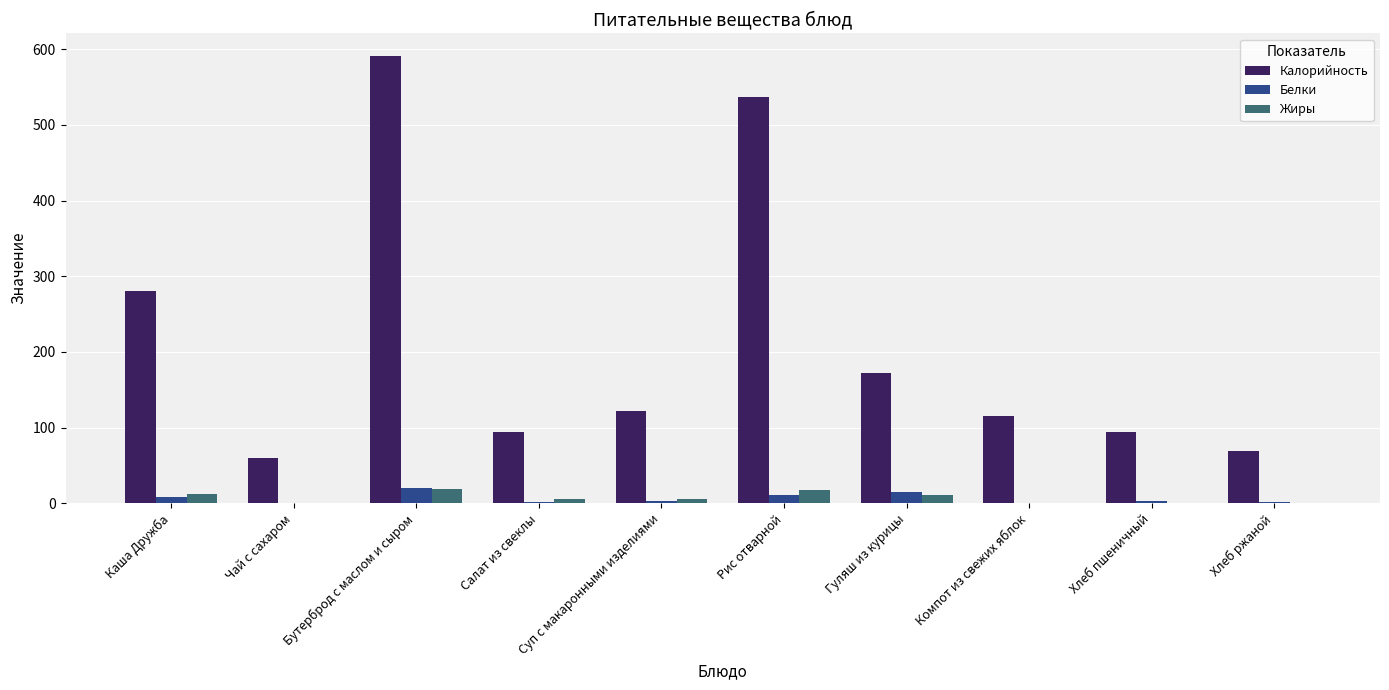

What is the maximum value shown in the chart?

591.5